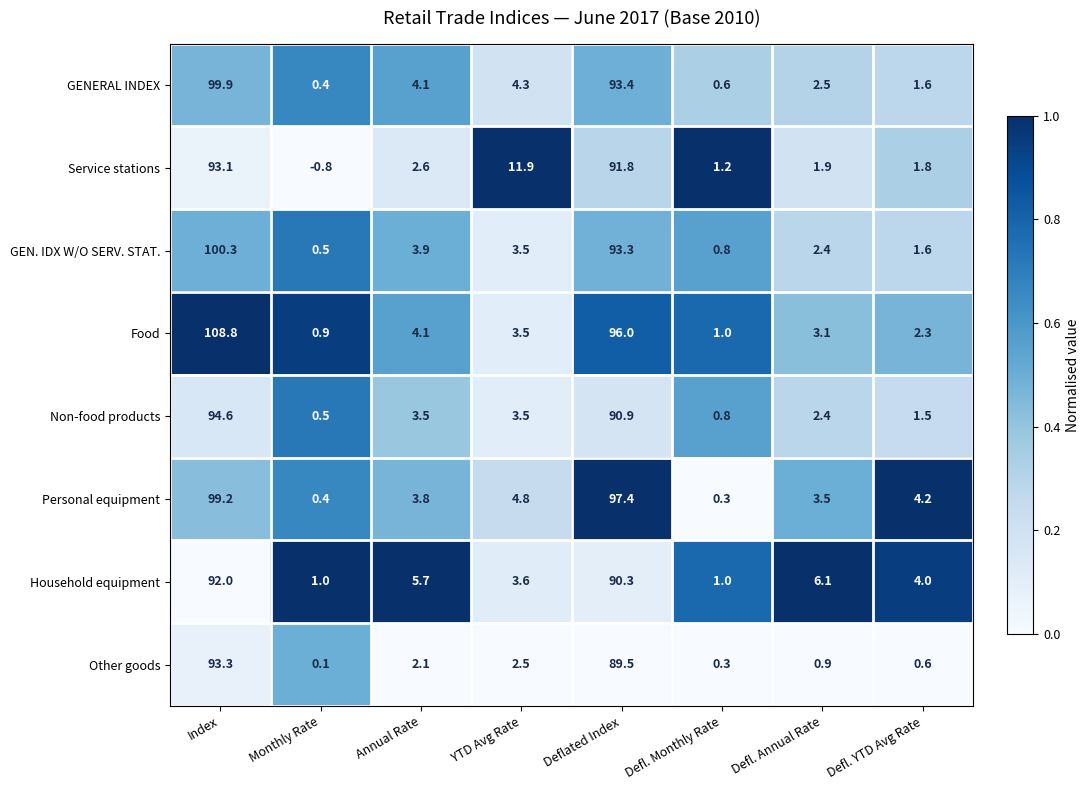

List the series in order of their peak value, highest first.

Food, GEN. IDX W/O SERV. STAT., GENERAL INDEX, Personal equipment, Non-food products, Other goods, Service stations, Household equipment